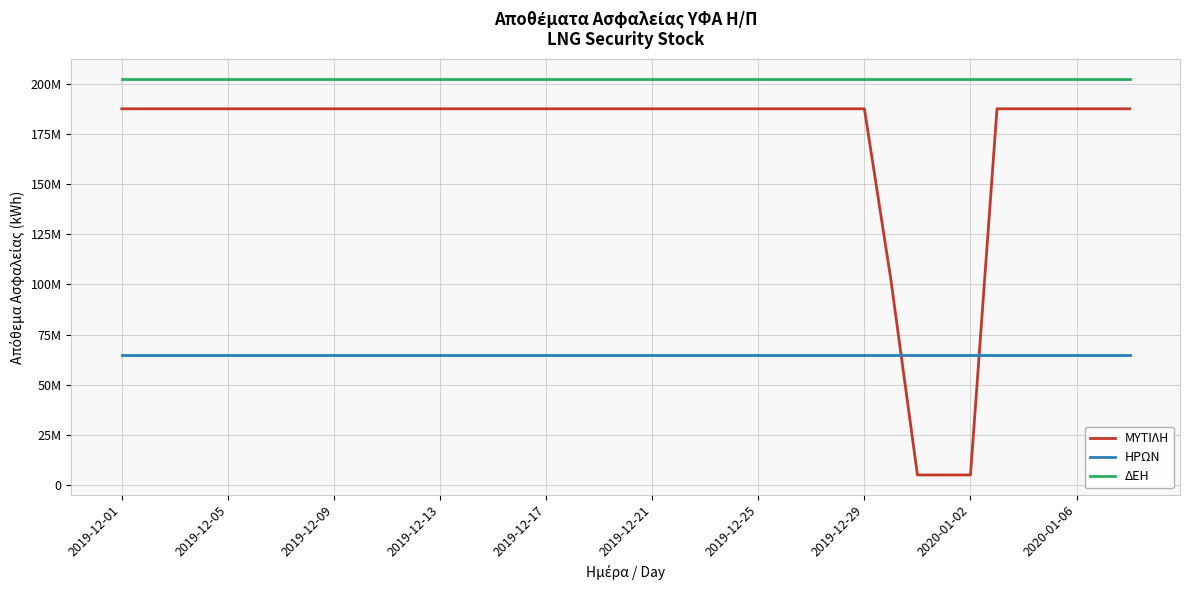

What is the lowest value of the ΜΥΤΙΛΗ series?

4963401.0